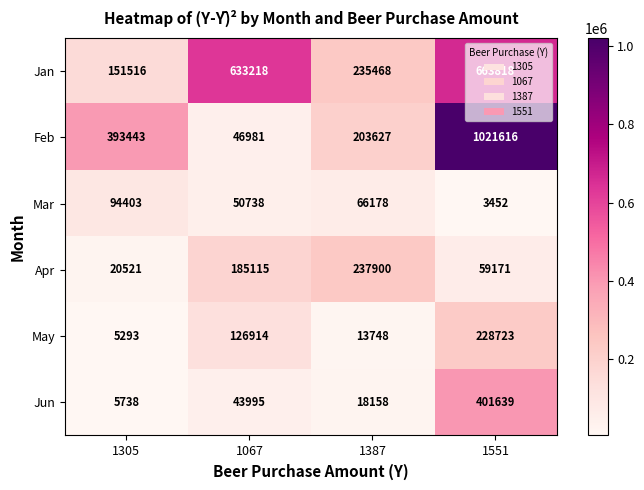

What is the minimum value for Jan?

151516